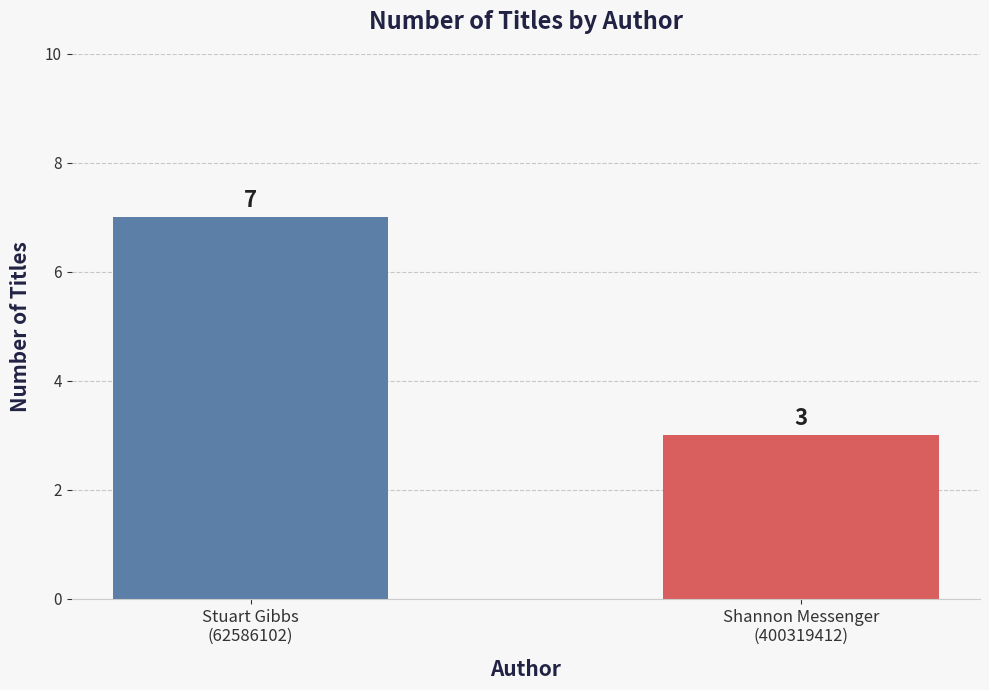

What is the sum of the values at Stuart Gibbs
(62586102) and Shannon Messenger
(400319412)?

10